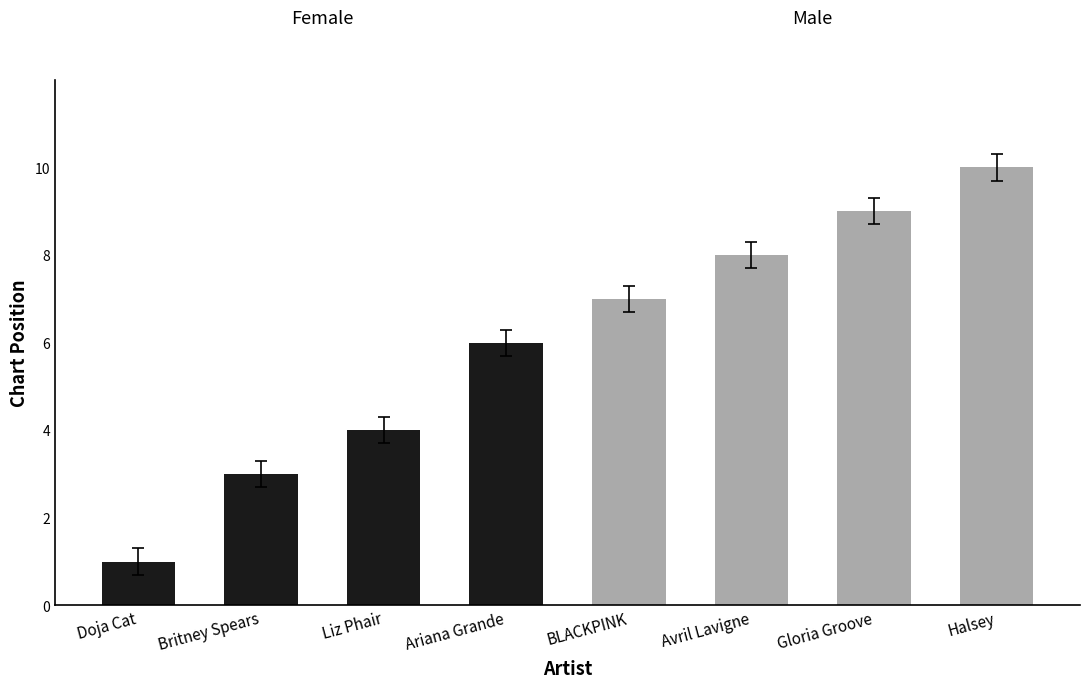

How many Male values are between 8 and 10?

3